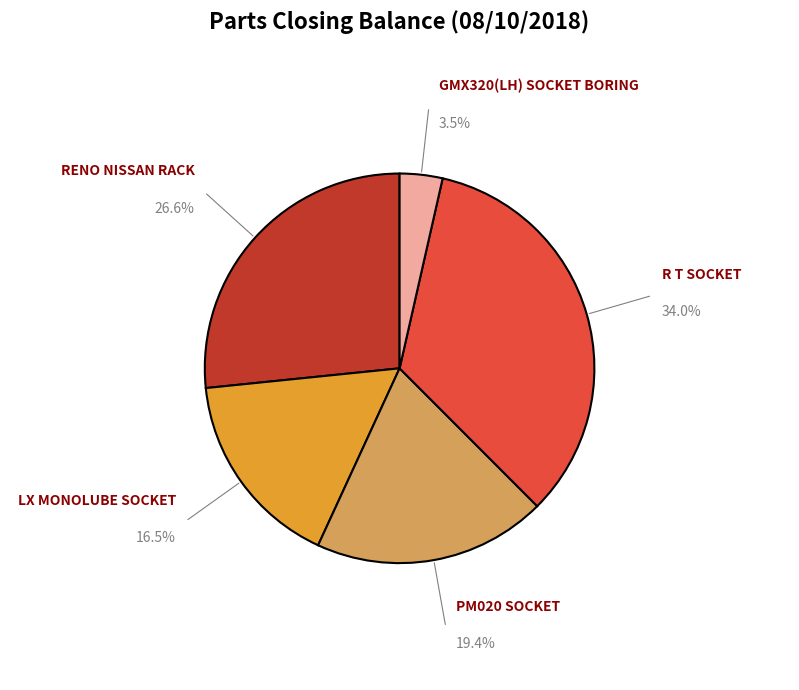

Does any single category account for the majority?

No